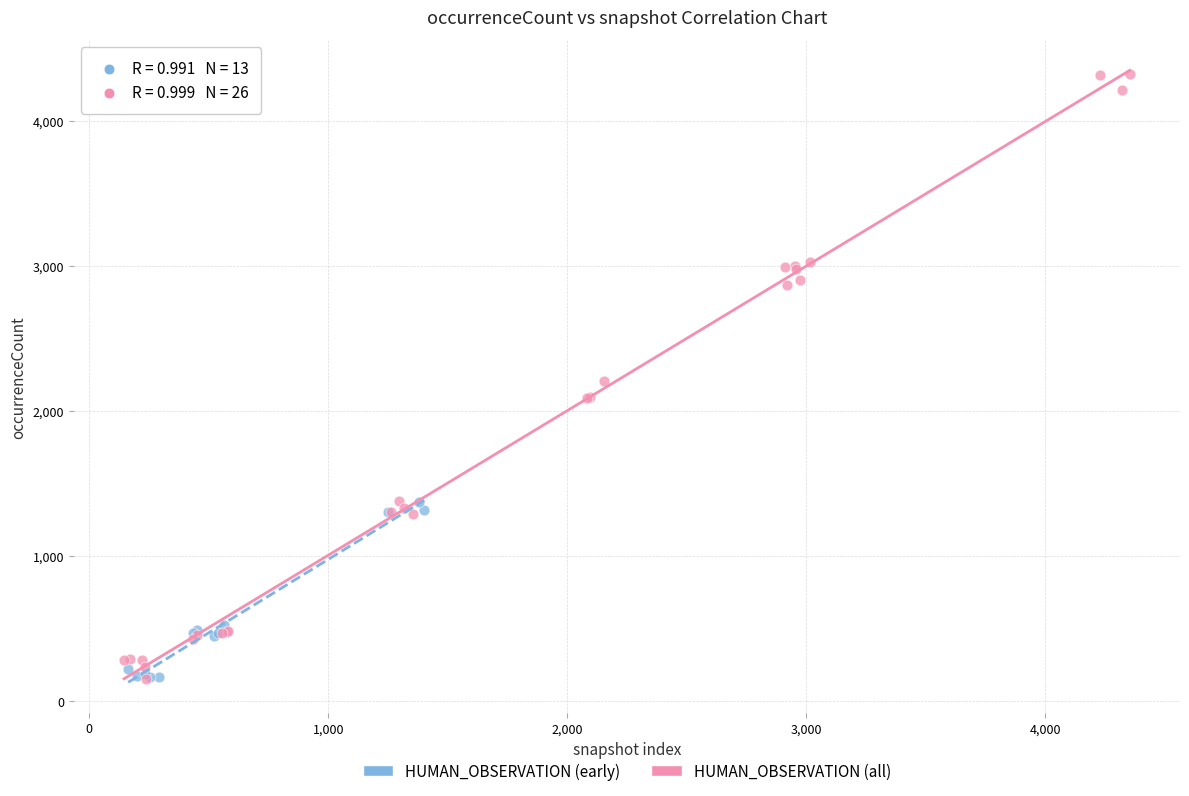

Which series contains the highest Y value?

HUMAN_OBSERVATION (all)